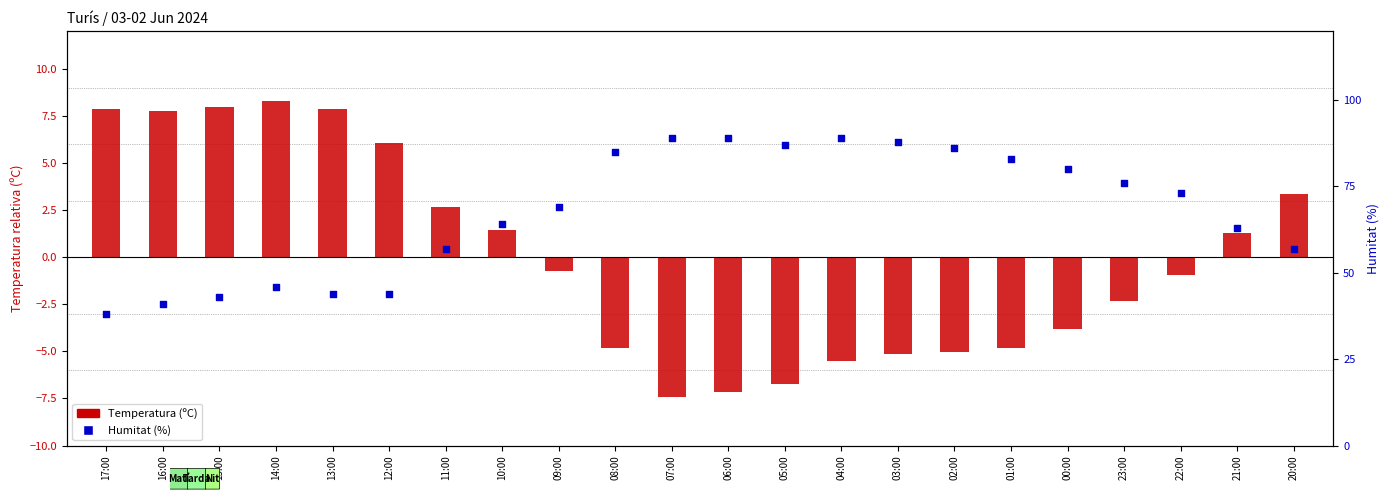

Is the value of Temperatura (ºC) at 11:00 greater than the value of Humitat (%) at 13:00?

Yes